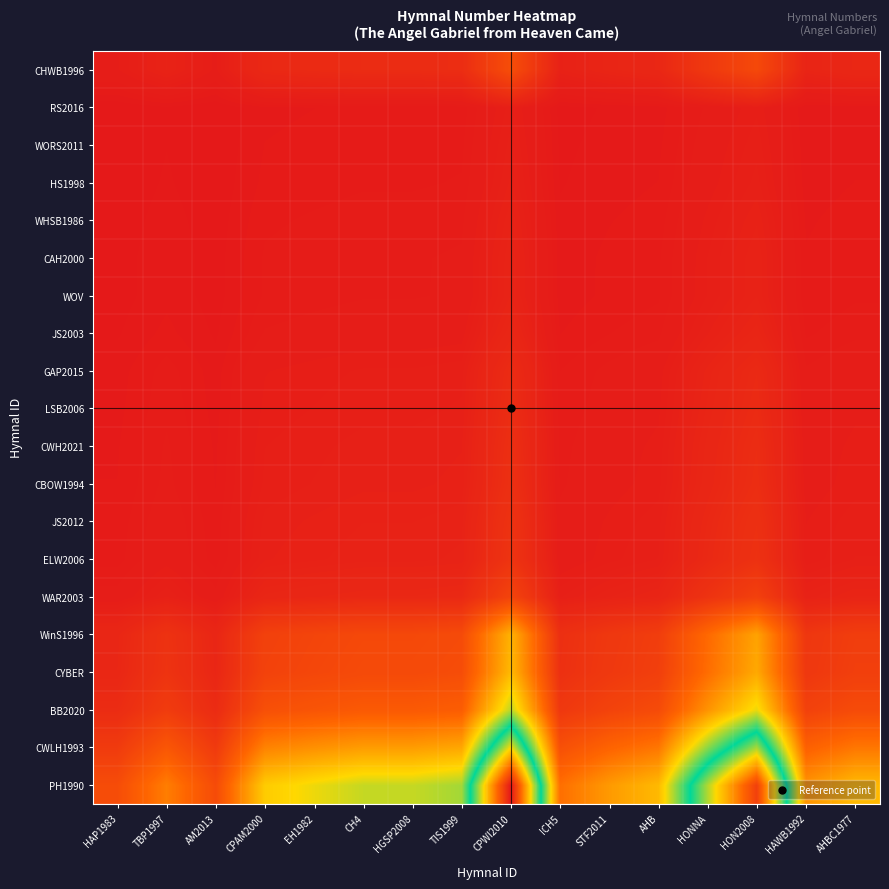

What is the total value across all series at TBP1997?

0.6